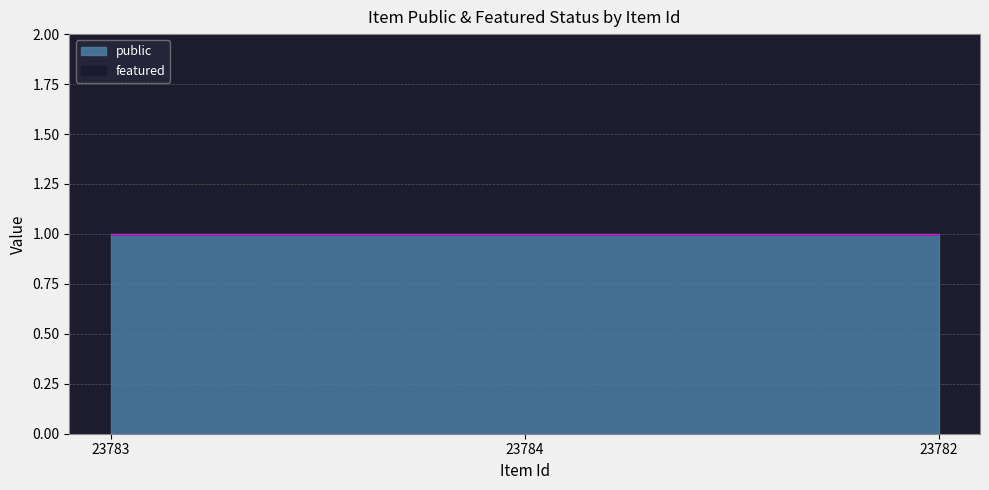

Does the chart have visible grid lines?

Yes